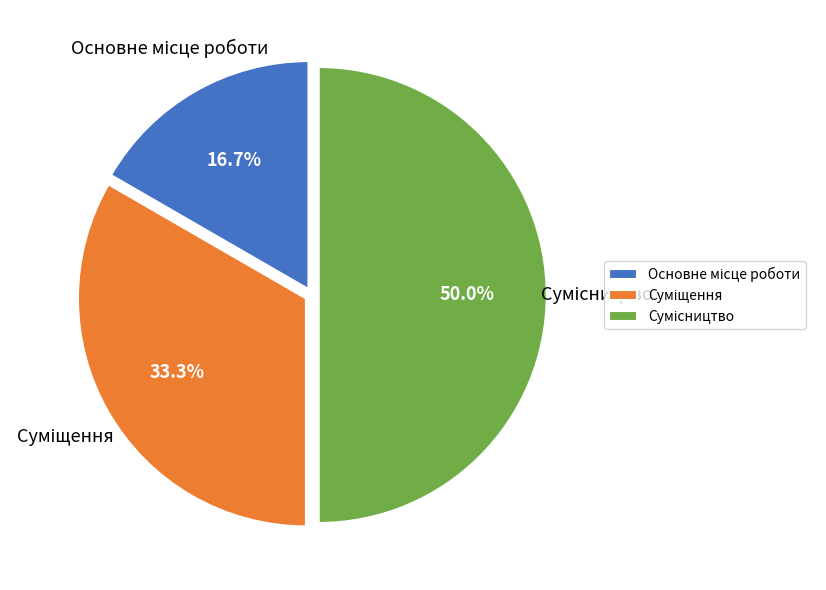

Count the number of slices in the pie.

3